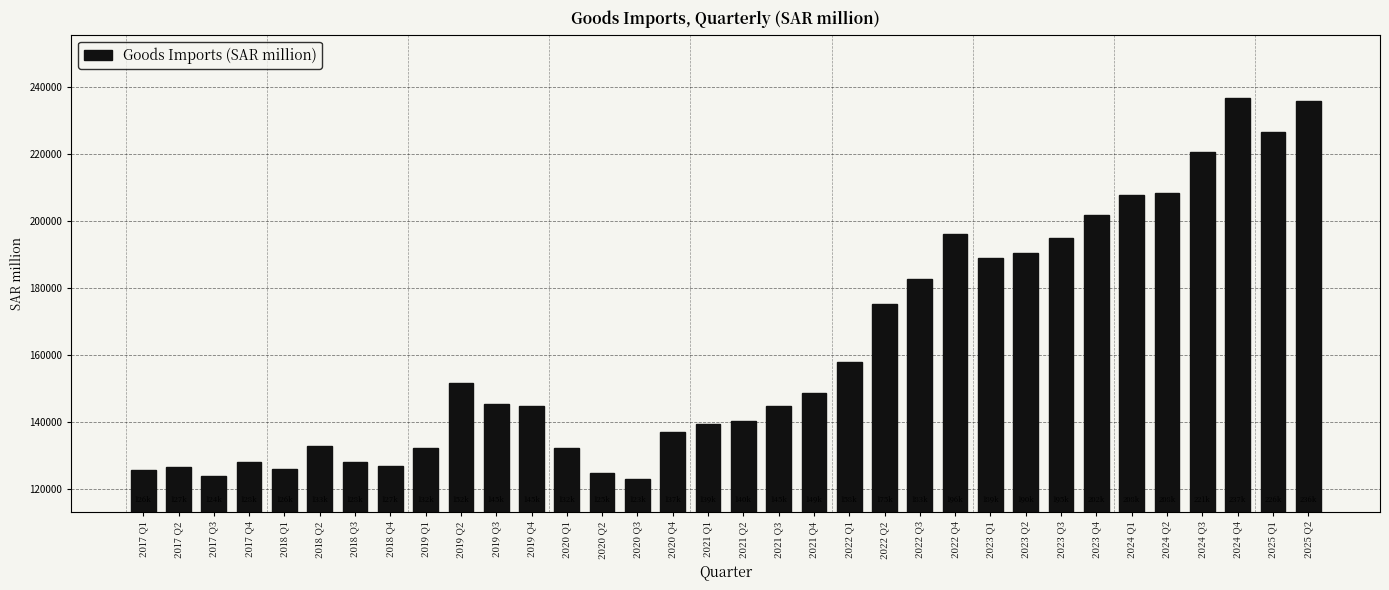

What is the average value?

161958.8